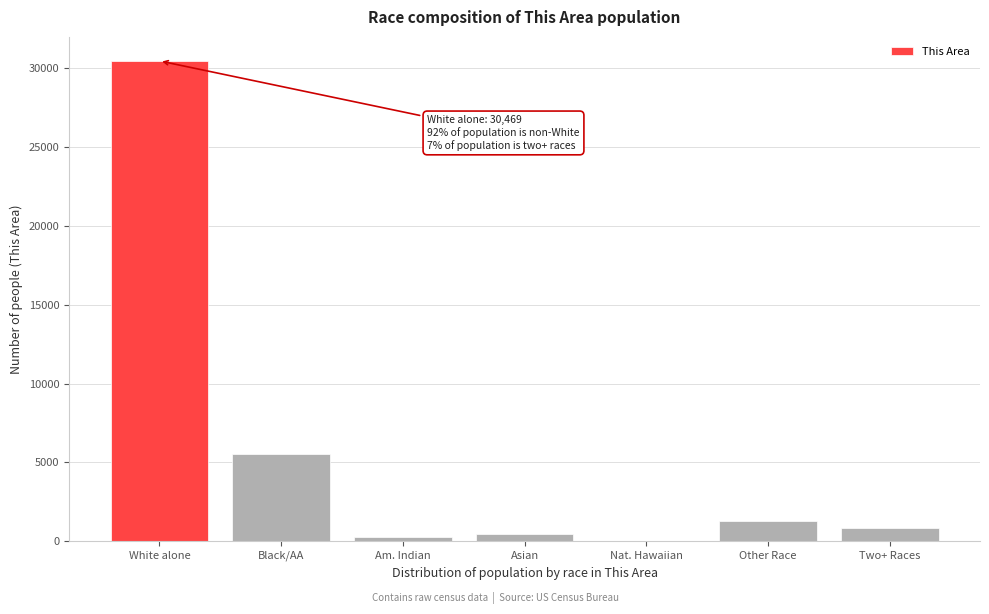

Reading left to right, what are all the values shown in this chart?

White alone=30469	Black/AA=5557	Am. Indian=268	Asian=439	Nat. Hawaiian=12	Other Race=1293	Two+ Races=856